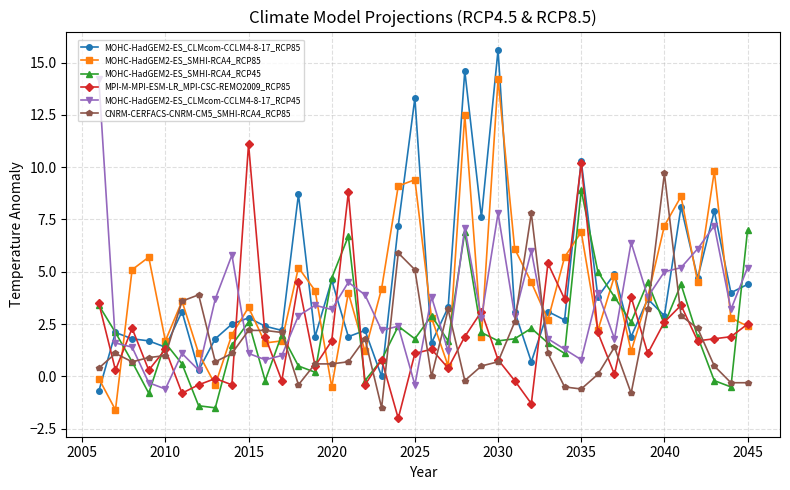

What is the value of the CNRM-CERFACS-CNRM-CM5_SMHI-RCA4_RCP85 point at the 13th from the left?

-0.4